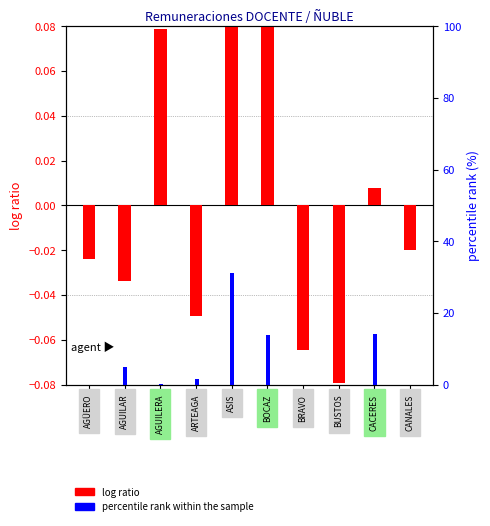

At which label does log ratio reach its peak?

BOCAZ